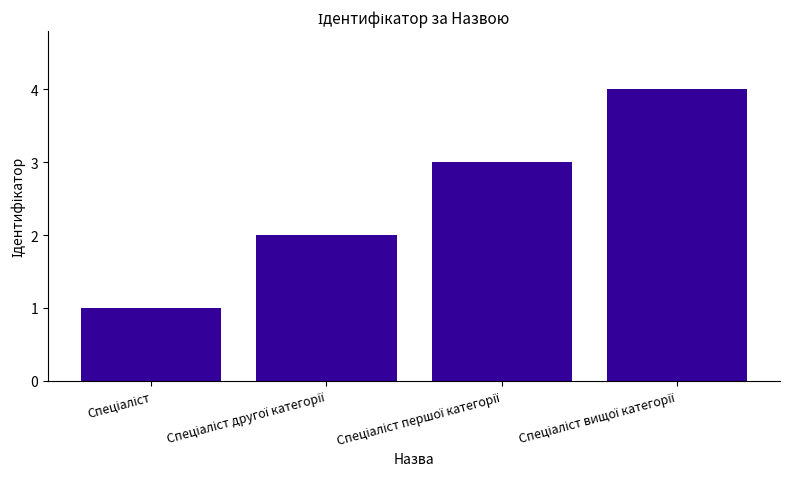

What is the maximum value shown in the chart?

4